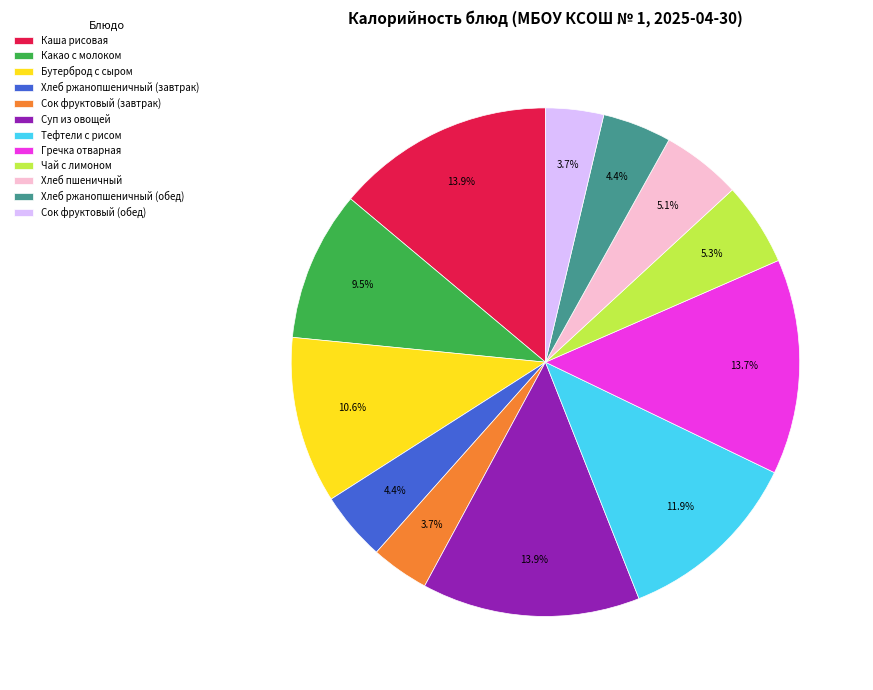

Does Тефтели с рисом represent more than half of the total?

No